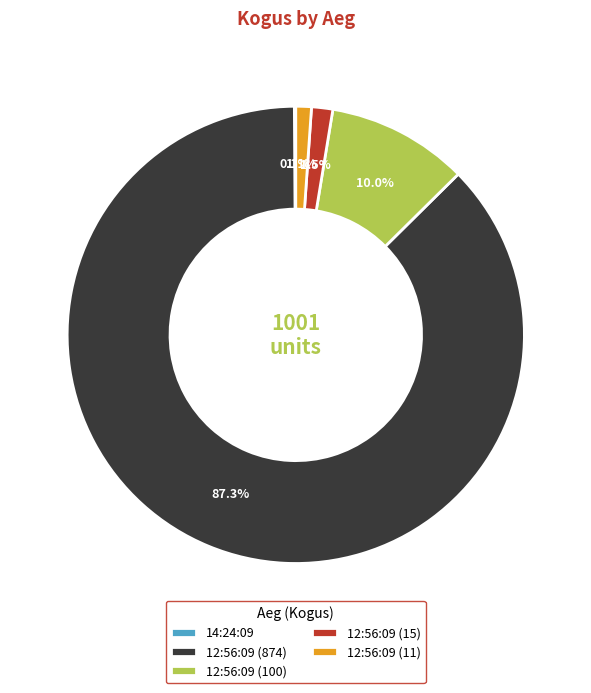

What is the largest slice in the pie chart?

12:56:09 (874)